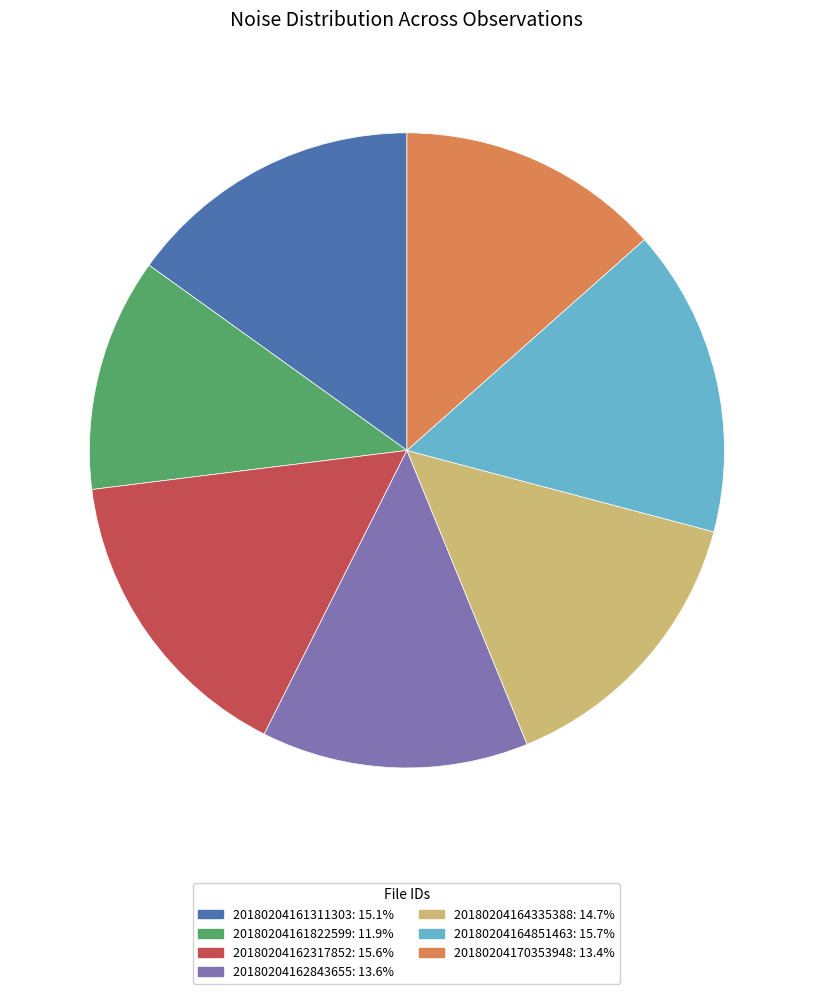

Approximately how many times larger is the value at 20180204164335388 compared to 20180204161311303?

1.0